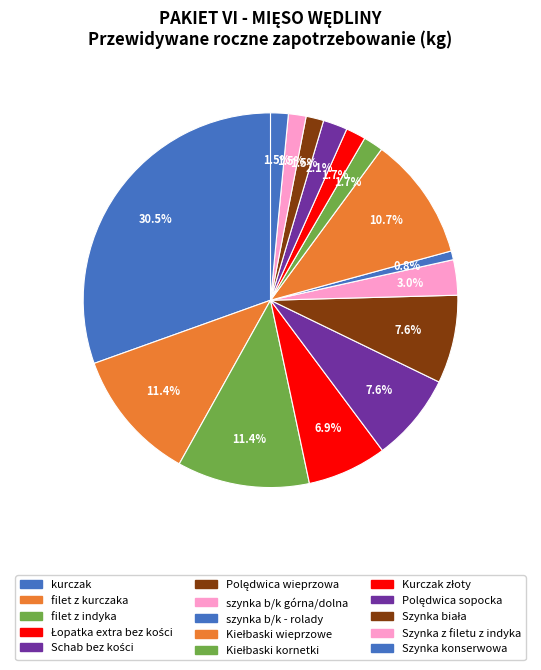

How many segments does this pie chart have?

15